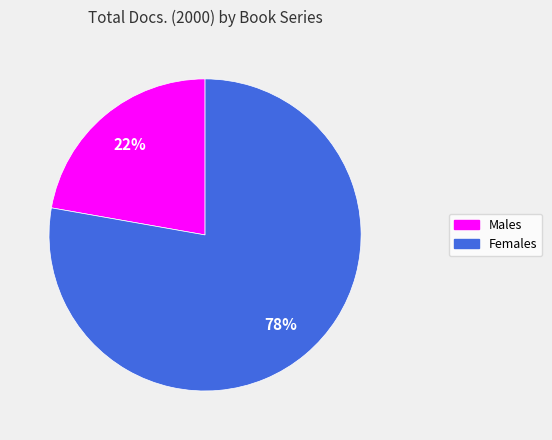

Is there any slice that represents more than half of the pie?

Yes